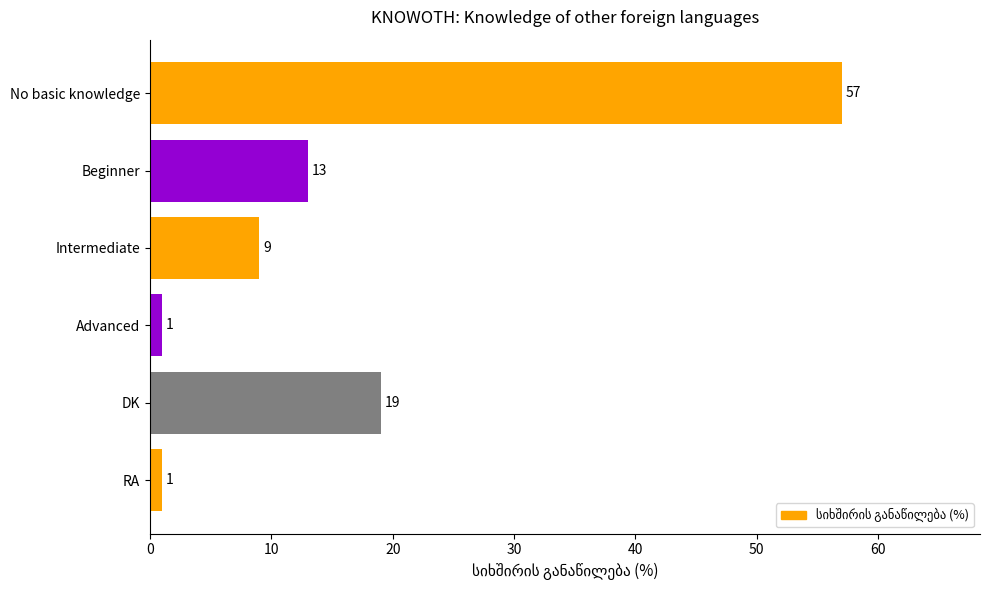

What is the value of the 5th bar from the top?

19